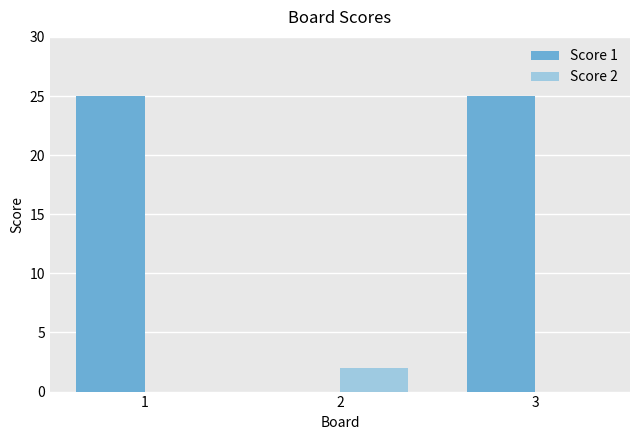

Which series has the largest total across all categories?

Score 1